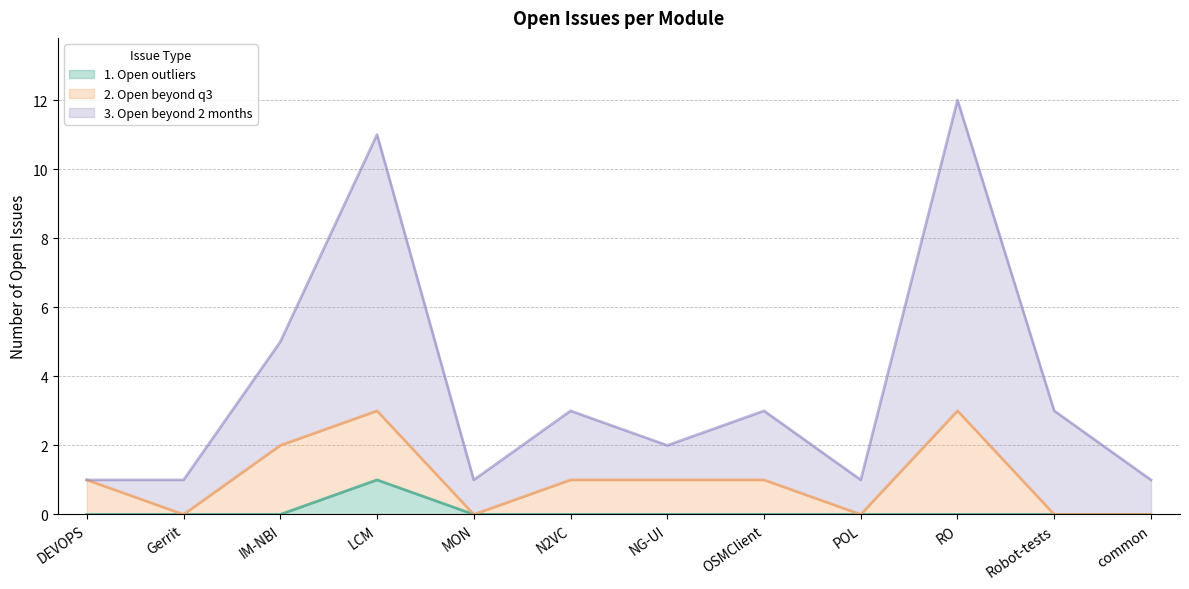

At which label does 1. Open outliers reach its peak?

LCM